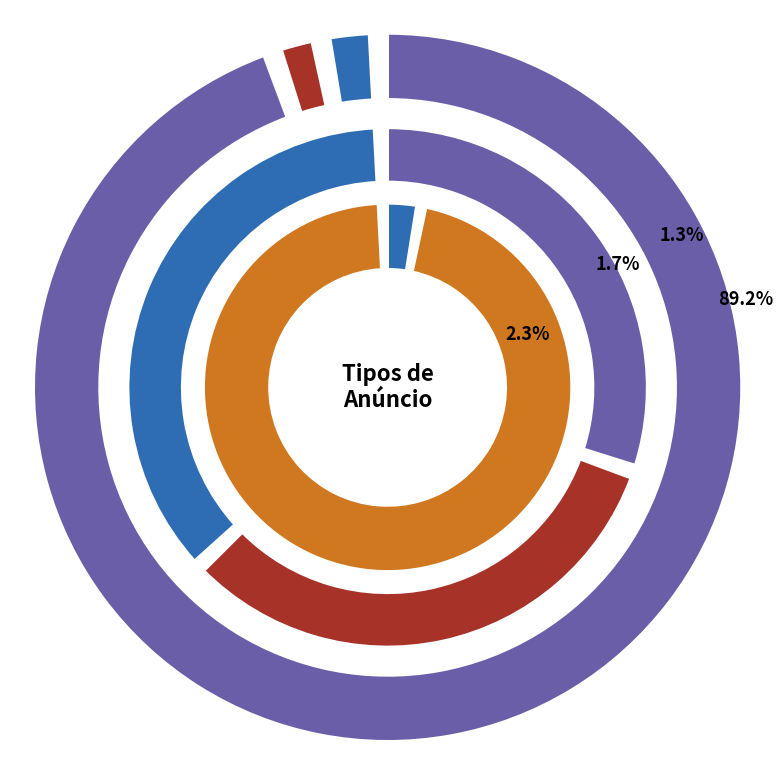

Which has a higher value, Squeeze or Banner Lateral?

Squeeze